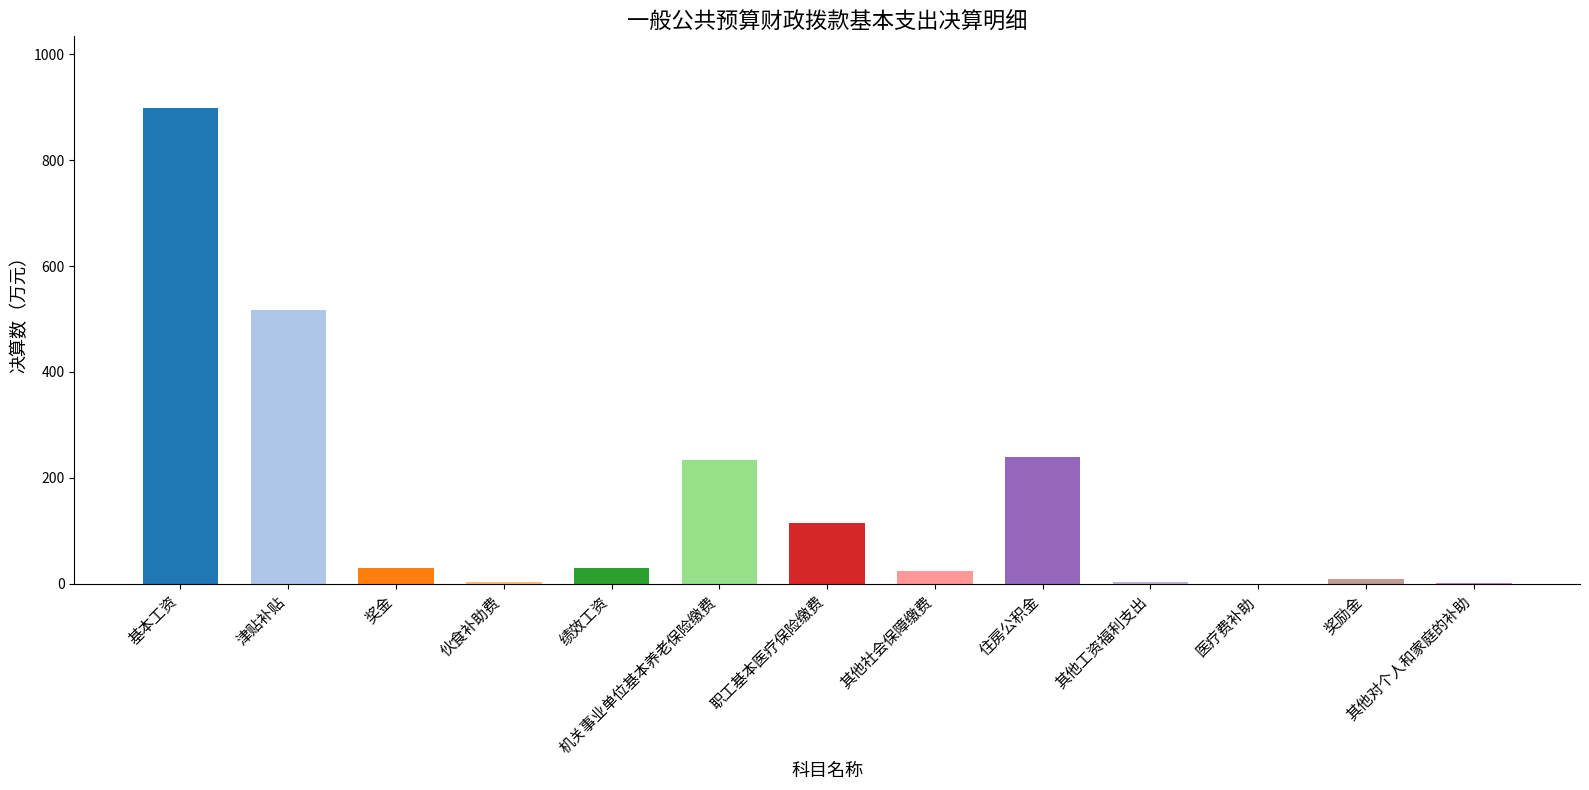

Is it true that the value at 住房公积金 is 238.9?

True